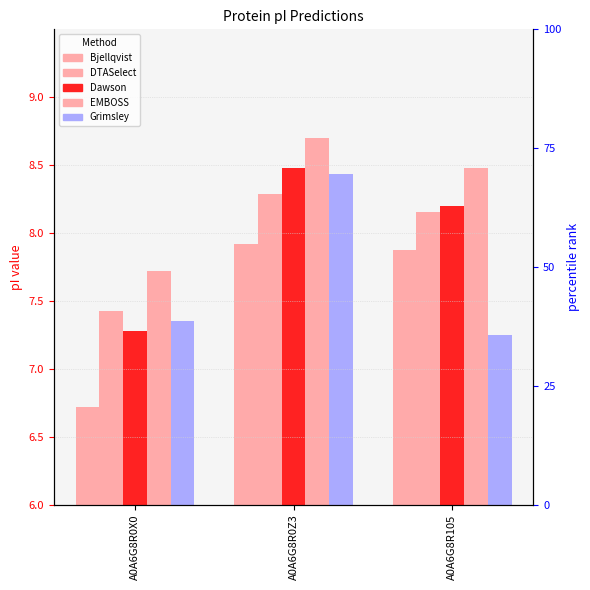

At which label is Dawson closest to 1?

A0A6G8R0X0